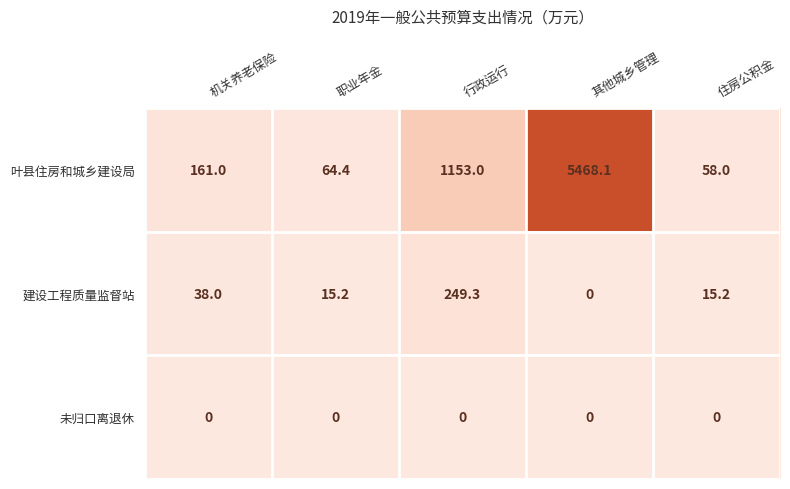

List the series in order of their peak value, lowest first.

未归口离退休, 建设工程质量监督站, 叶县住房和城乡建设局